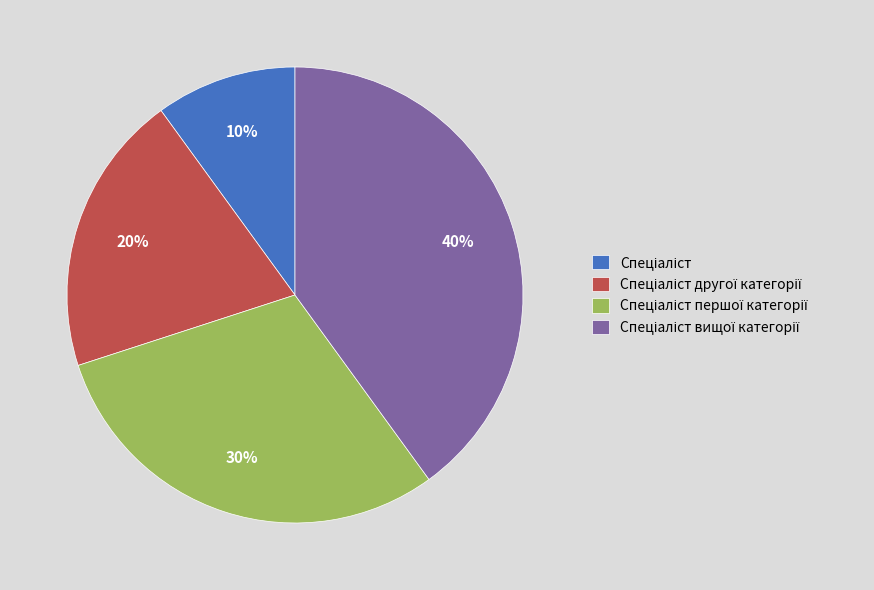

Does any single category account for the majority?

No